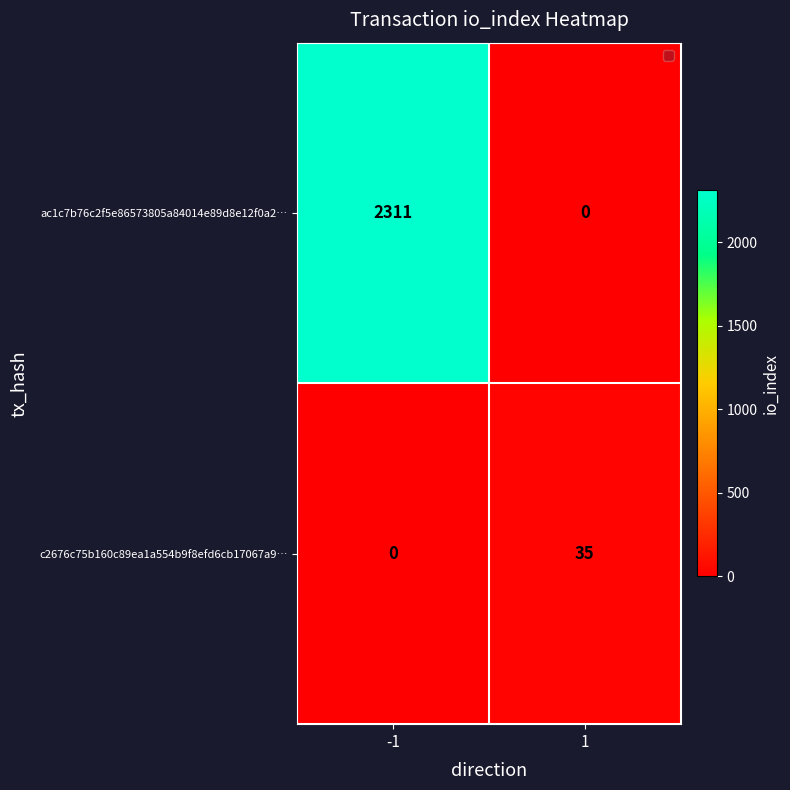

Reading left to right, what are all the values shown in this chart?

ac1c7b76c2f5e86573805a84014e89d8e12f0a2…: -1=2311	1=0
c2676c75b160c89ea1a554b9f8efd6cb17067a9…: -1=0	1=35